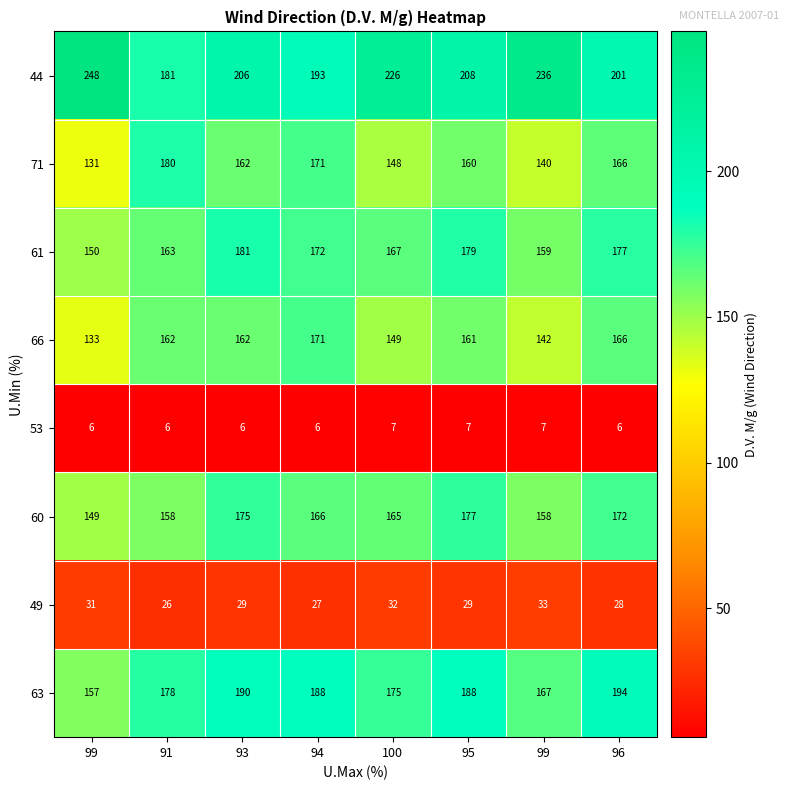

Between 93 and 99, which series saw the biggest shift?

44